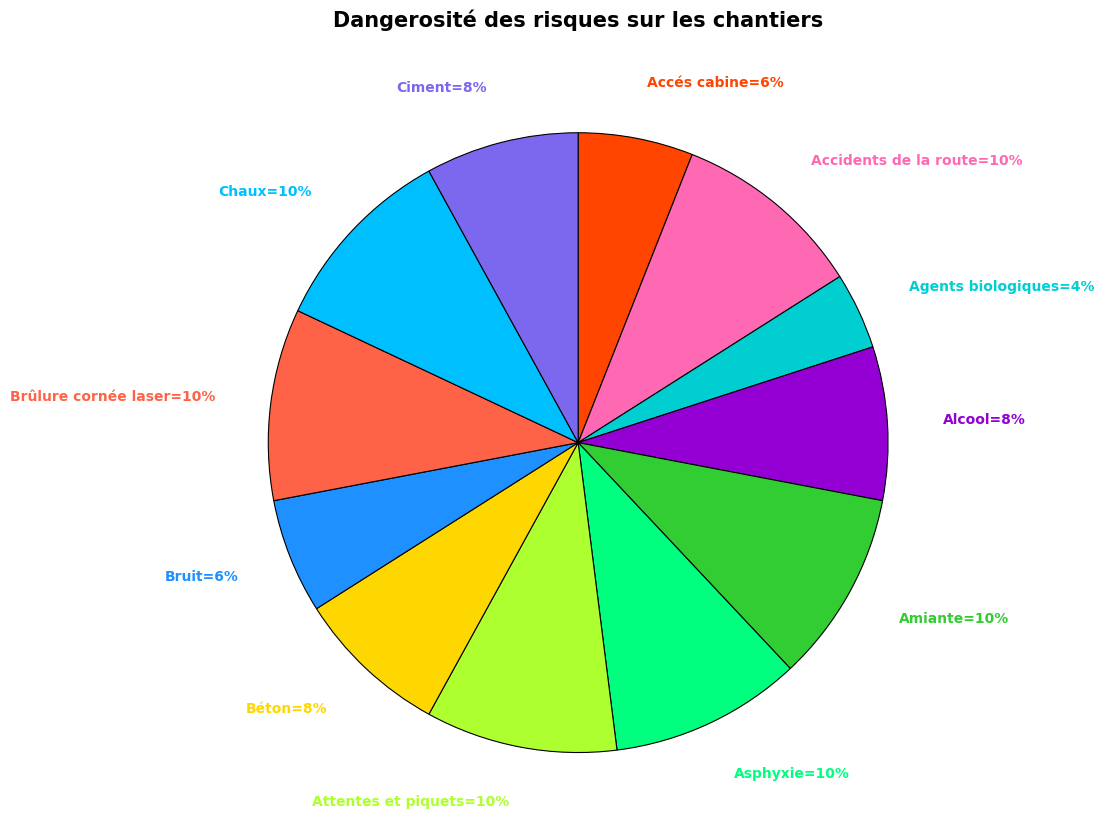

Is there a majority slice in this chart?

No